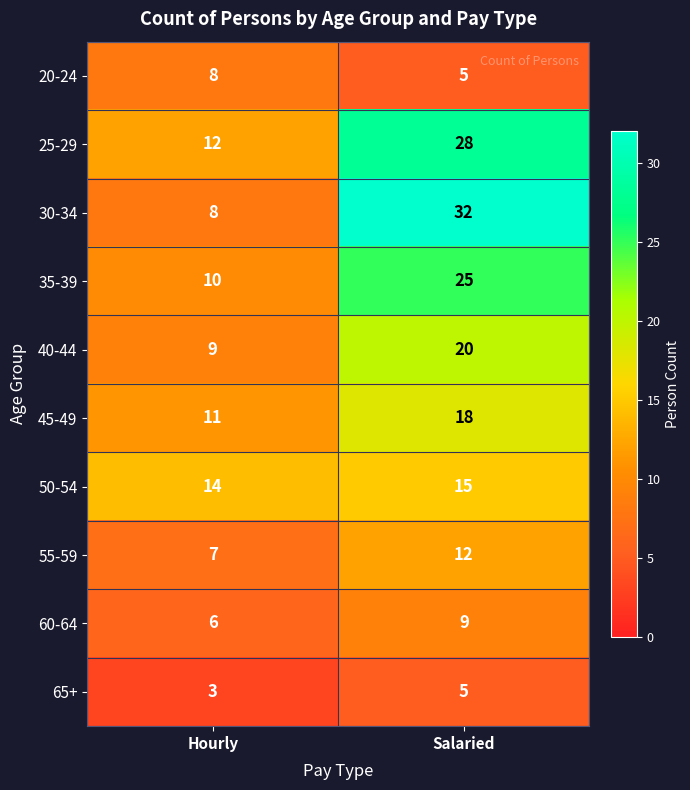

Which series has the widest spread of values?

30-34